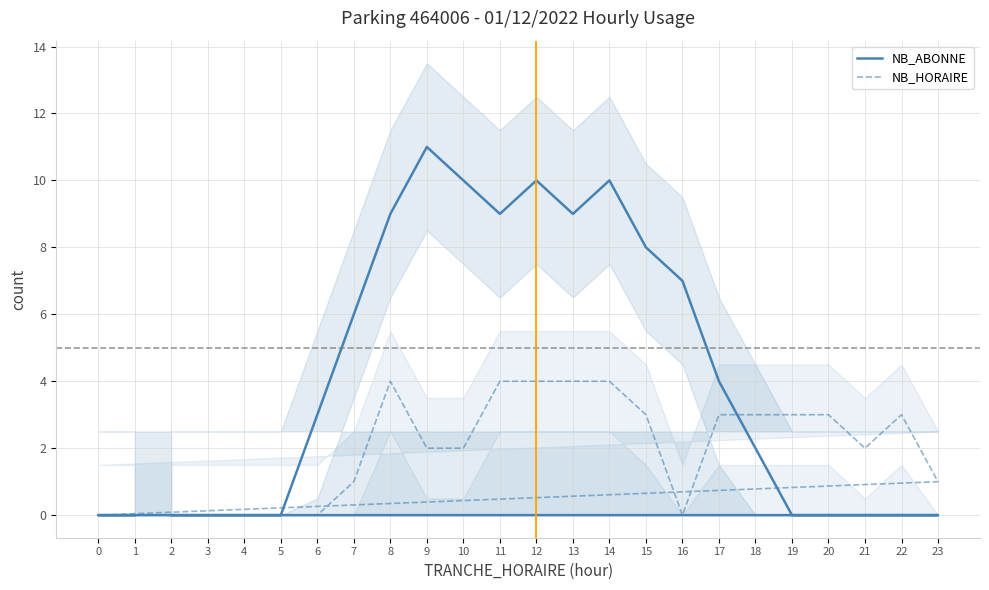

Rank the series at 13 from lowest to highest value.

NB_HORAIRE, NB_ABONNE